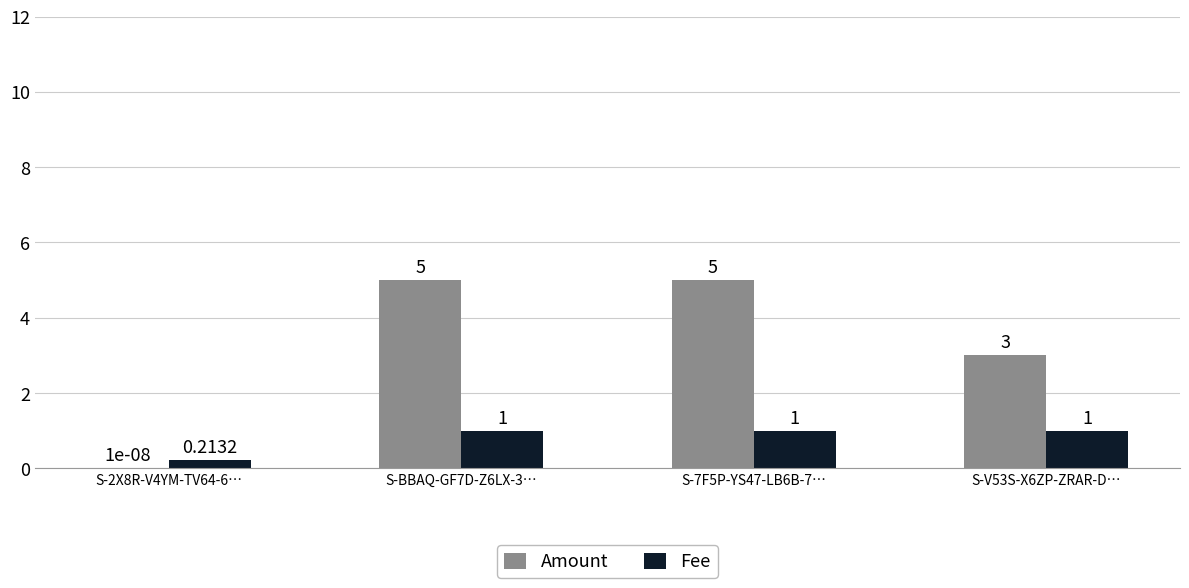

Is the value of Fee at S-2X8R-V4YM-TV64-6… greater than the value of Amount at S-7F5P-YS47-LB6B-7…?

No